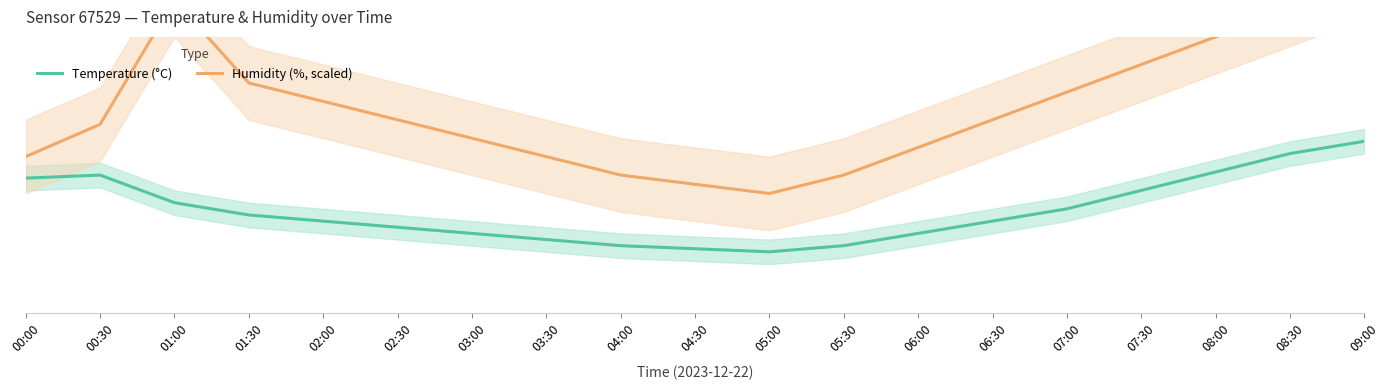

At which label is Humidity (%, scaled) closest to 9?

02:00